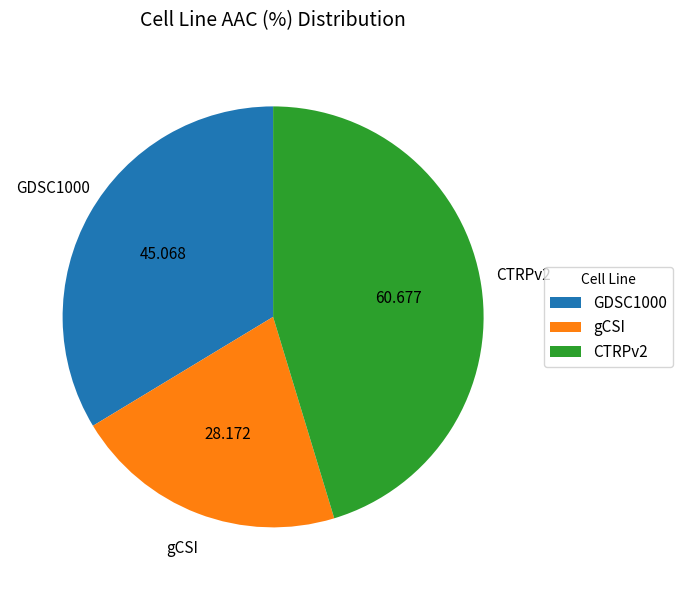

Do gCSI and CTRPv2 together represent more than half of the pie?

Yes